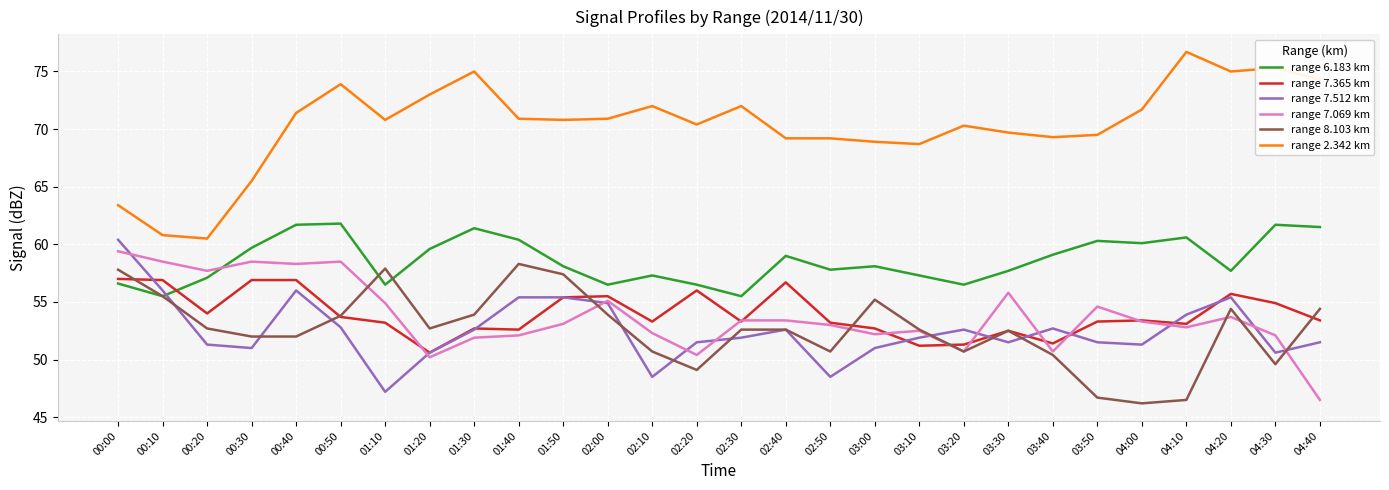

The value of range 7.365 km at 02:10 is 53.3. True or false?

True